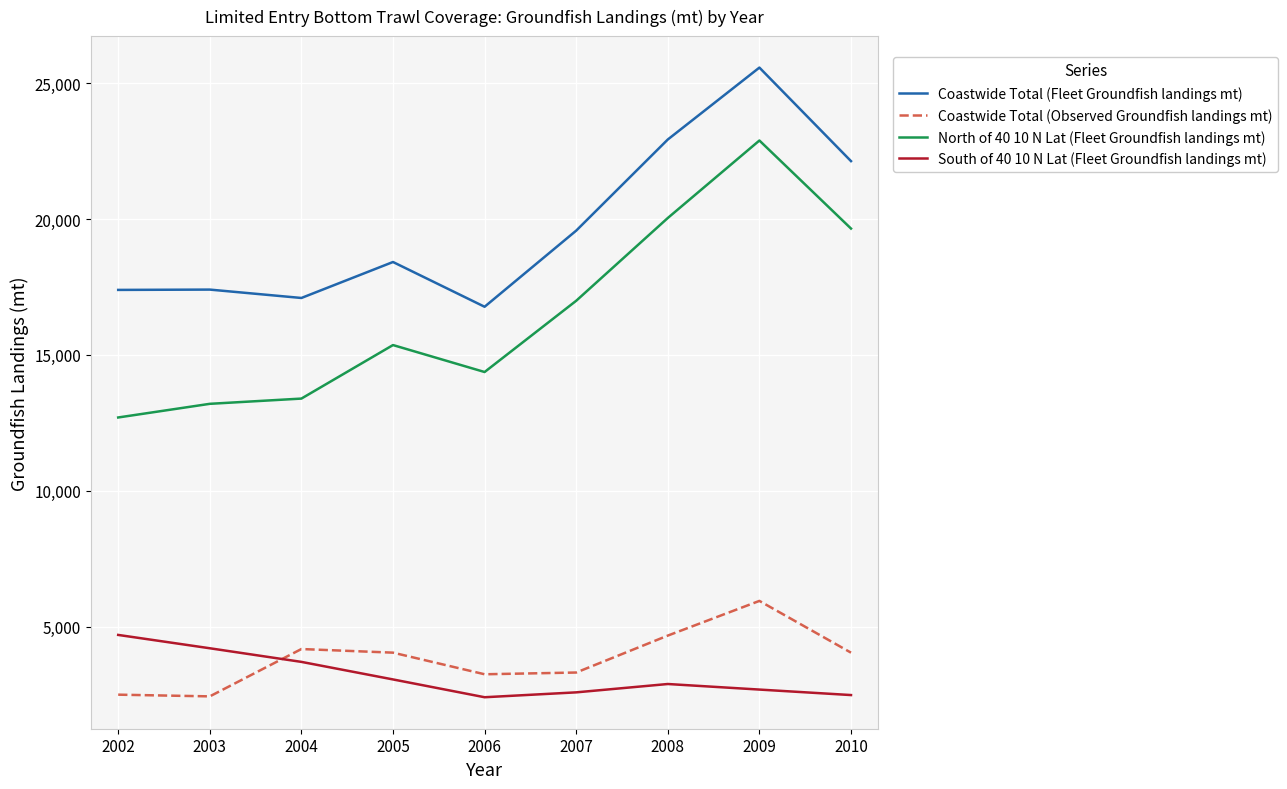

Is this an area chart (filled region under the line)?

No